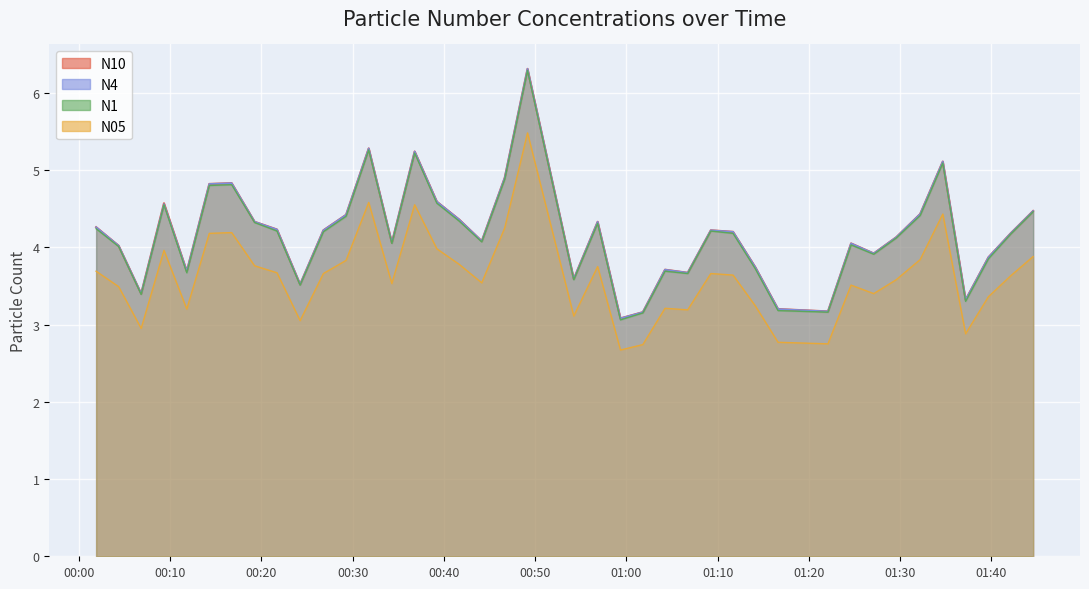

Reading left to right, list all the values displayed in this chart.

N10: 4.3	4.0	3.4	4.6	3.7	4.8	4.8	4.3	4.2	3.5	4.2	4.4	5.3	4.1	5.2	4.6	4.4	4.1	4.9	6.3	3.6	4.3	3.1	3.2	3.7	3.7	4.2	4.2	3.7	3.2	3.2	4.0	3.9	4.1	4.4	5.1	3.3	3.9	4.2	4.5
N4: 4.3	4.0	3.4	4.6	3.7	4.8	4.8	4.3	4.2	3.5	4.2	4.4	5.3	4.1	5.2	4.6	4.4	4.1	4.9	6.3	3.6	4.3	3.1	3.2	3.7	3.7	4.2	4.2	3.7	3.2	3.2	4.0	3.9	4.1	4.4	5.1	3.3	3.9	4.2	4.5
N1: 4.2	4.0	3.4	4.5	3.7	4.8	4.8	4.3	4.2	3.5	4.2	4.4	5.3	4.0	5.2	4.6	4.3	4.1	4.9	6.3	3.6	4.3	3.1	3.1	3.7	3.7	4.2	4.2	3.7	3.2	3.2	4.0	3.9	4.1	4.4	5.1	3.3	3.9	4.2	4.5
N05: 3.7	3.5	3.0	4.0	3.2	4.2	4.2	3.8	3.7	3.0	3.7	3.8	4.6	3.5	4.5	4.0	3.8	3.5	4.2	5.5	3.1	3.8	2.7	2.7	3.2	3.2	3.7	3.6	3.2	2.8	2.8	3.5	3.4	3.6	3.8	4.4	2.9	3.4	3.6	3.9